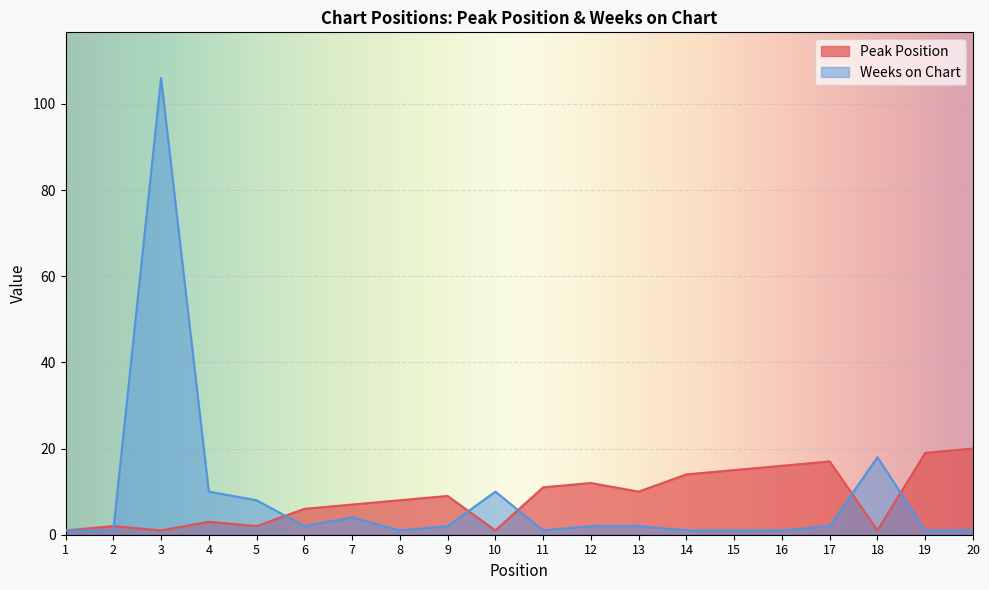

How many data points in Peak Position are less than 9?

10